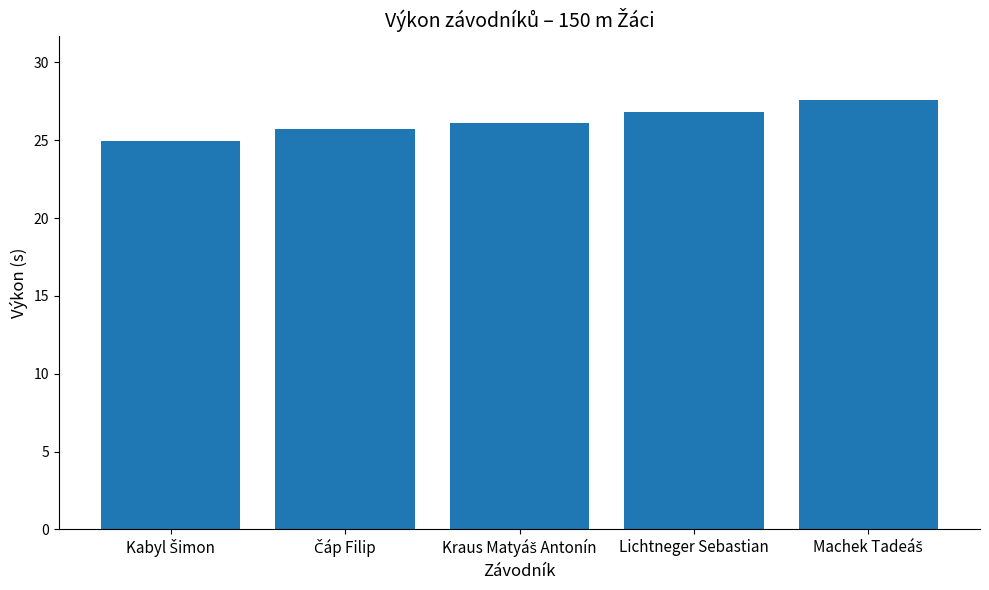

The chart shows a value of 46.6 at Lichtneger Sebastian. True or false?

False